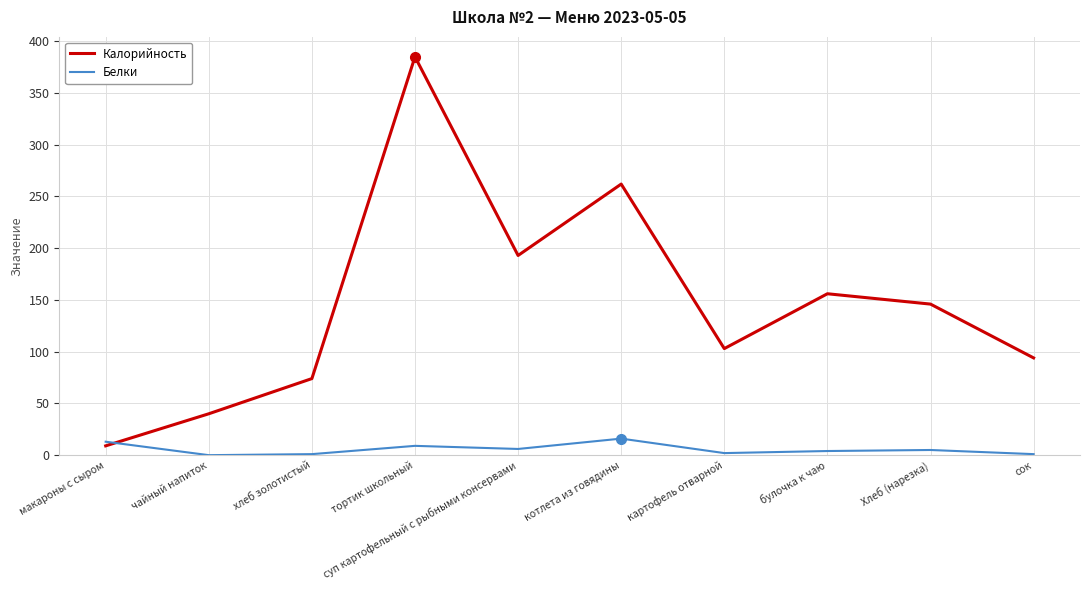

Where does the Калорийность series first go above 146?

тортик школьный